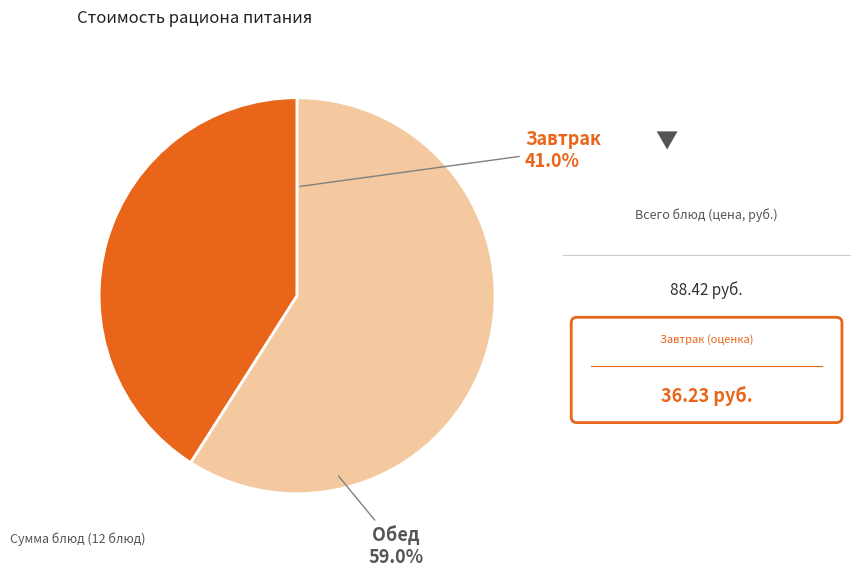

Is there any slice that represents more than half of the pie?

Yes